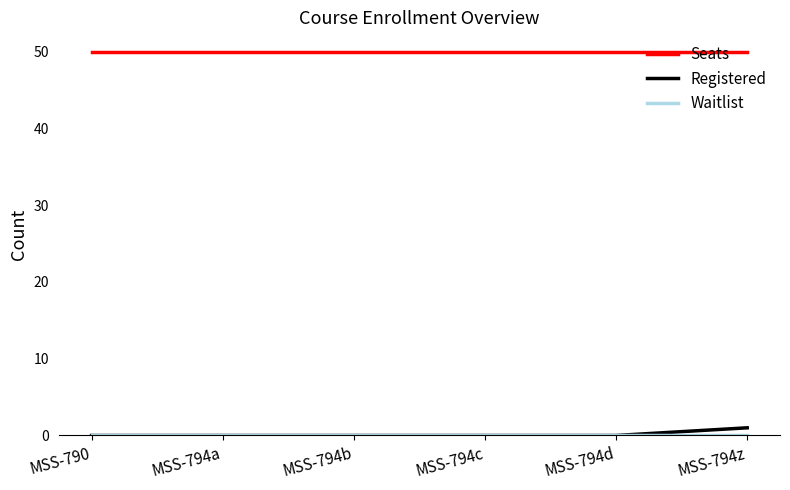

True or false: Seats has a value of 22 at MSS-794d.

False